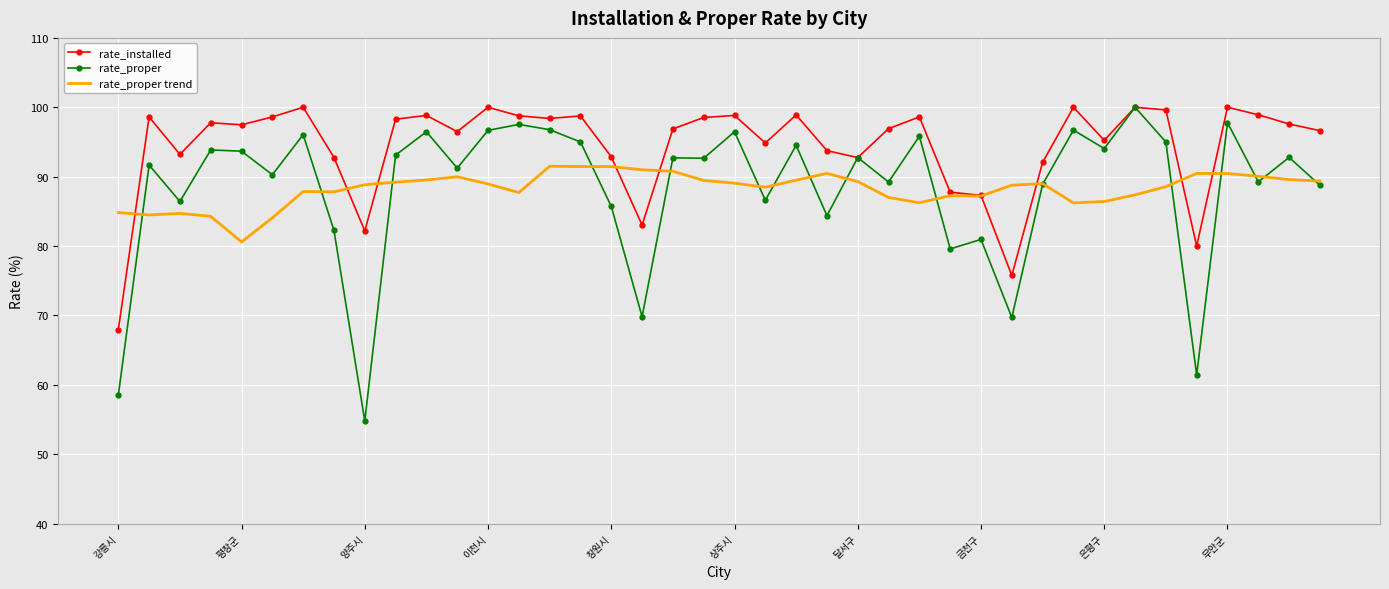

Which series has the largest range (max minus min)?

rate_proper